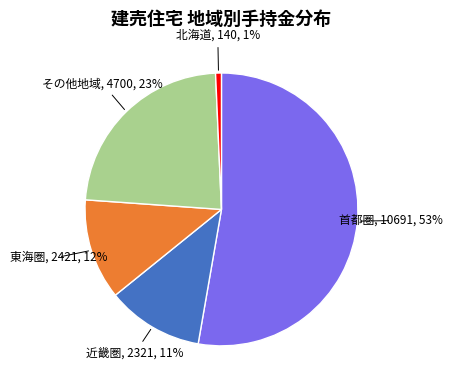

To the nearest percent, what is the average slice percentage?

20%